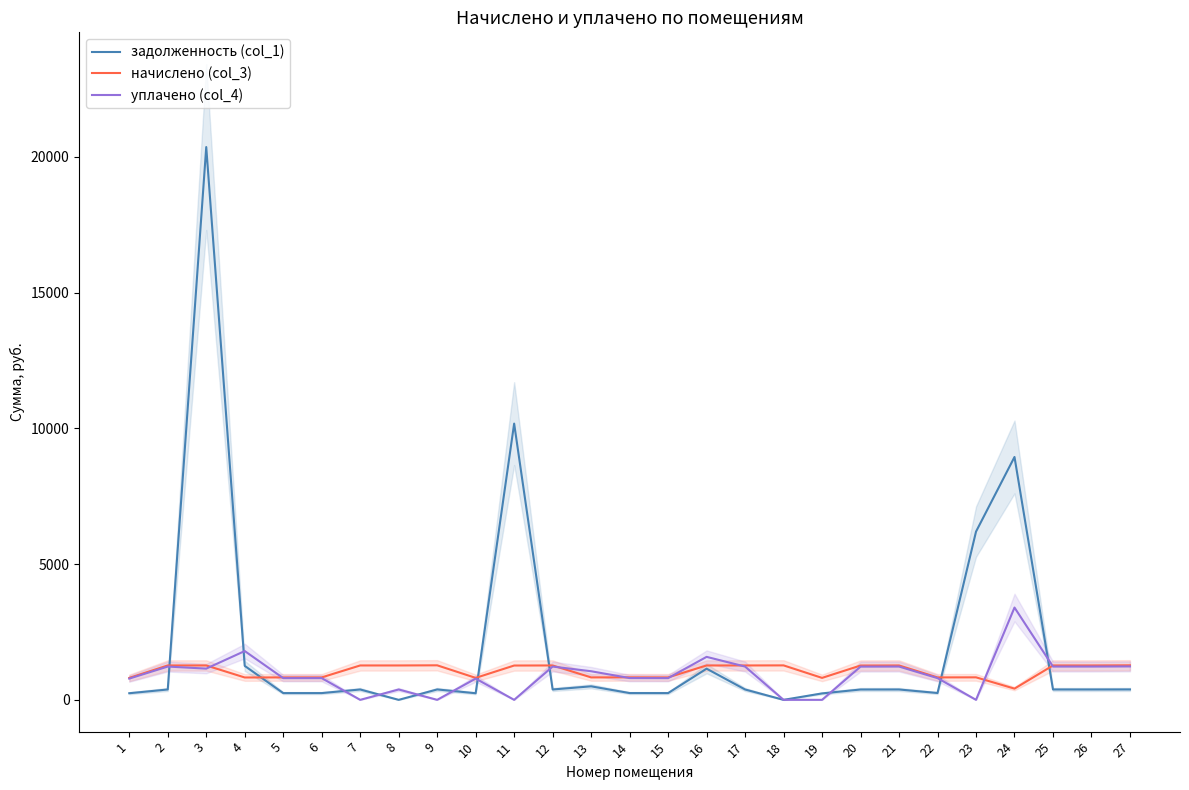

In задолженность (col_1), how many points are lower than both neighbors (excluding endpoints)?

7